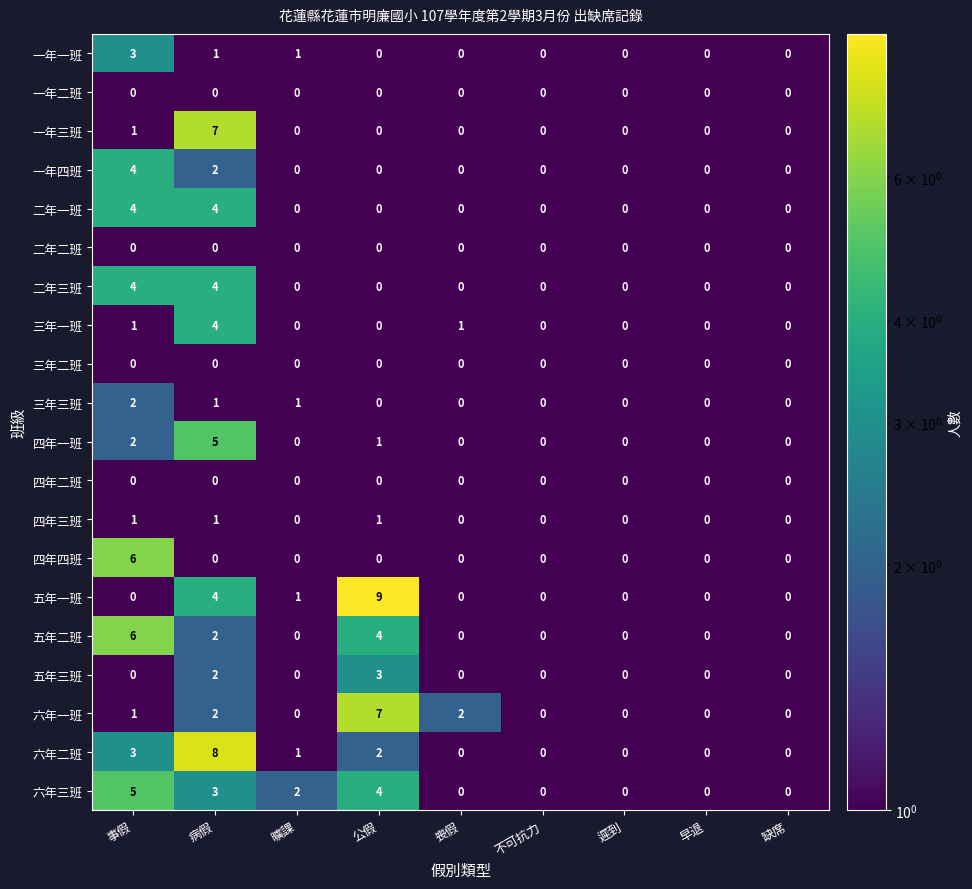

What is the total value across all series at 曠課?

6